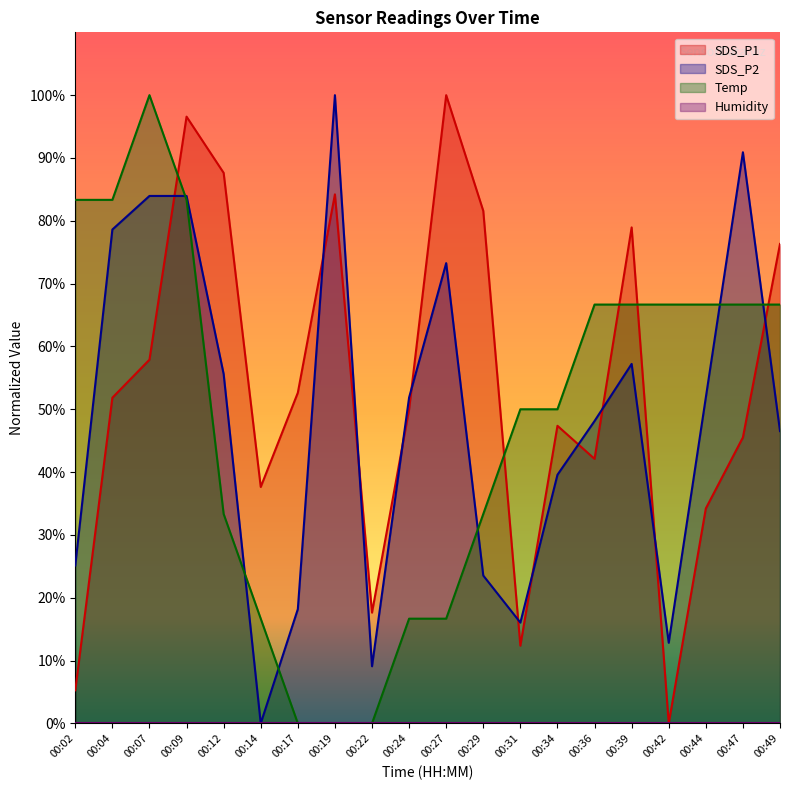

What is the maximum value shown in the chart?

100.0